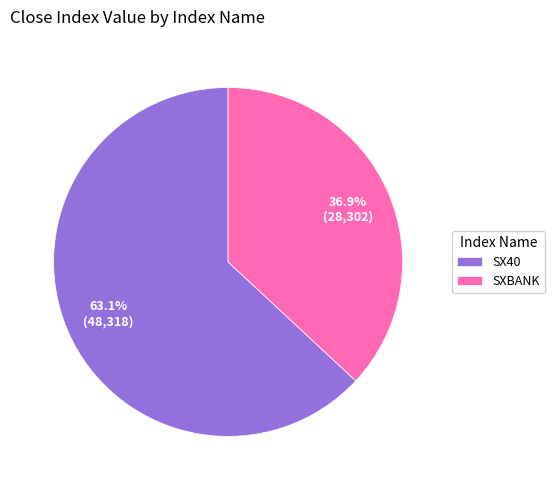

Which category has the smallest portion of the pie?

SXBANK